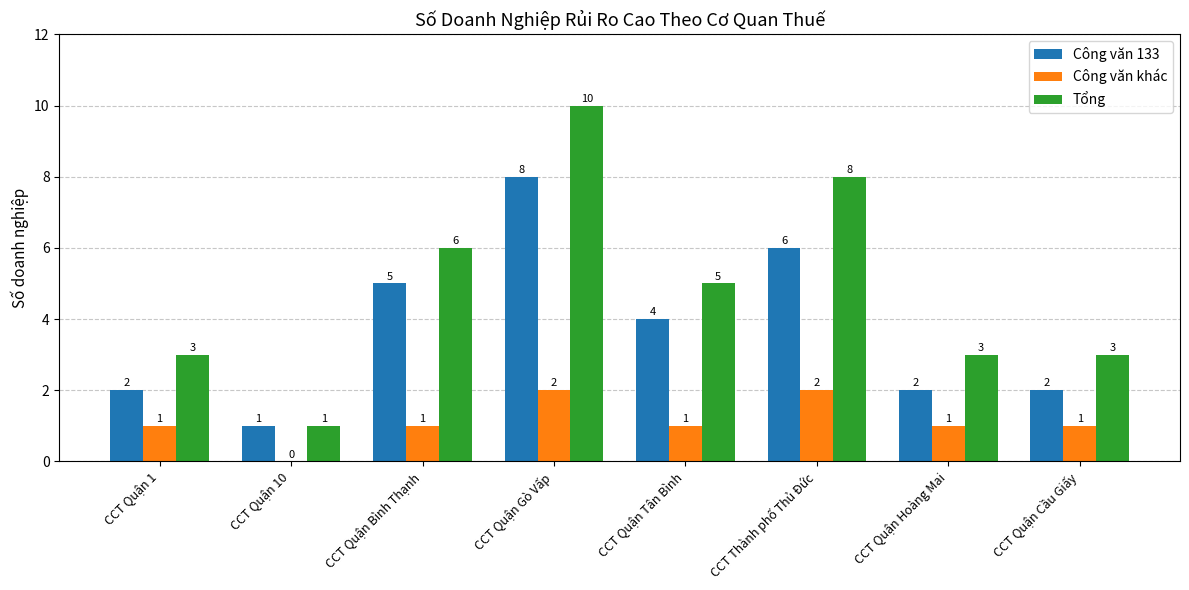

What is the total value across all series at CCT Quận Hoàng Mai?

6